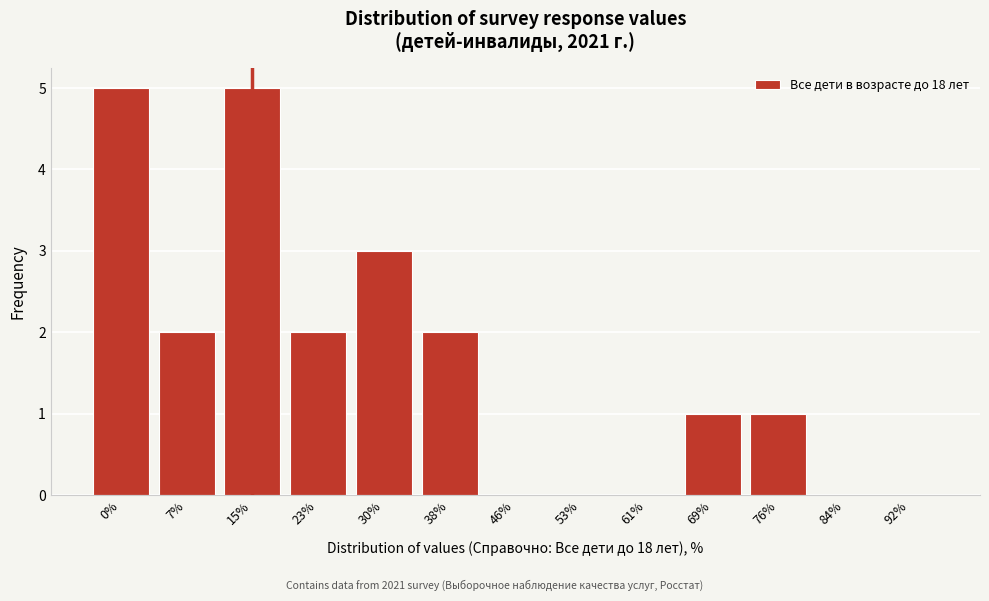

Reading left to right, extract all data points from this chart.

0%=5	7%=2	15%=5	23%=2	30%=3	38%=2	46%=0	53%=0	61%=0	69%=1	76%=1	84%=0	92%=0